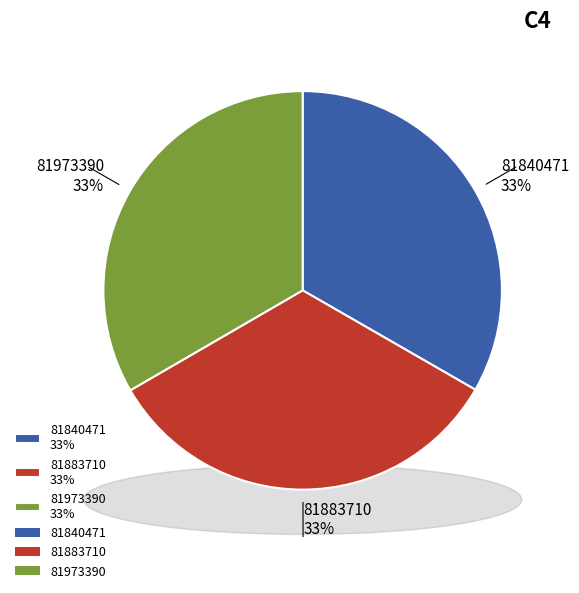

Count the number of slices in the pie.

3